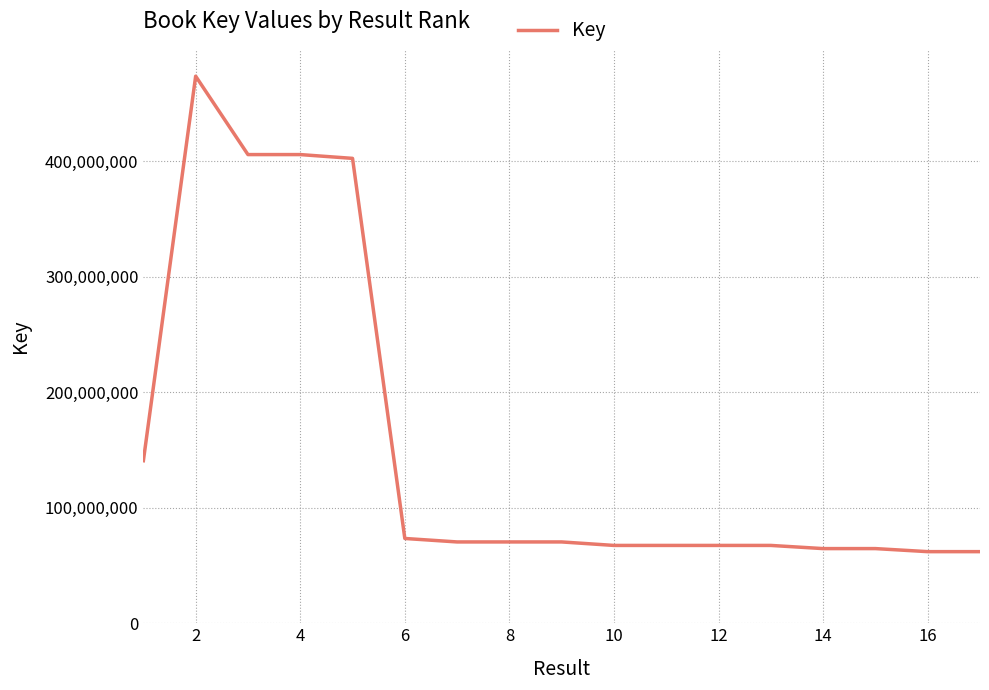

What is the smallest value displayed?

61982749